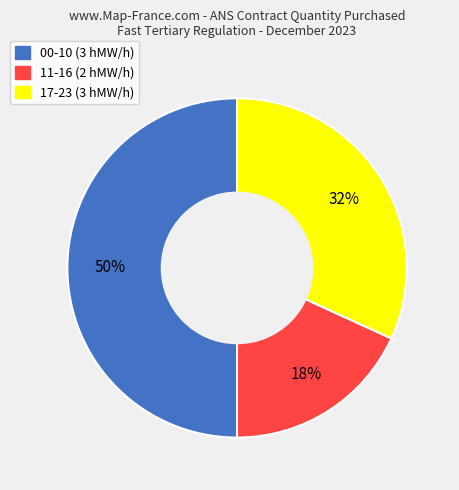

The 11-16 (2 hMW/h) slice represents 31% of the pie. True or false?

False